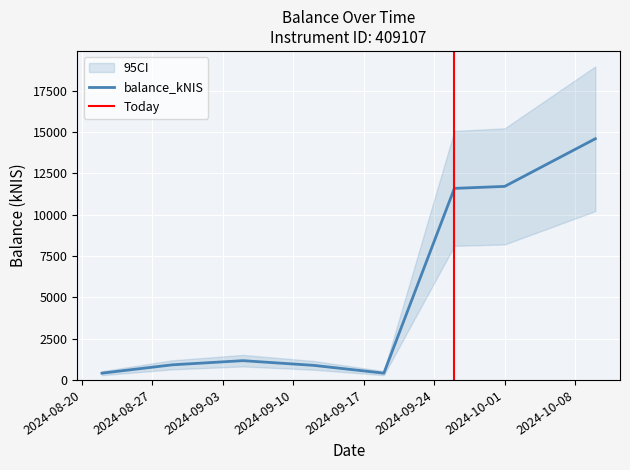

True or false: the data has more than 0 interior local peaks.

True